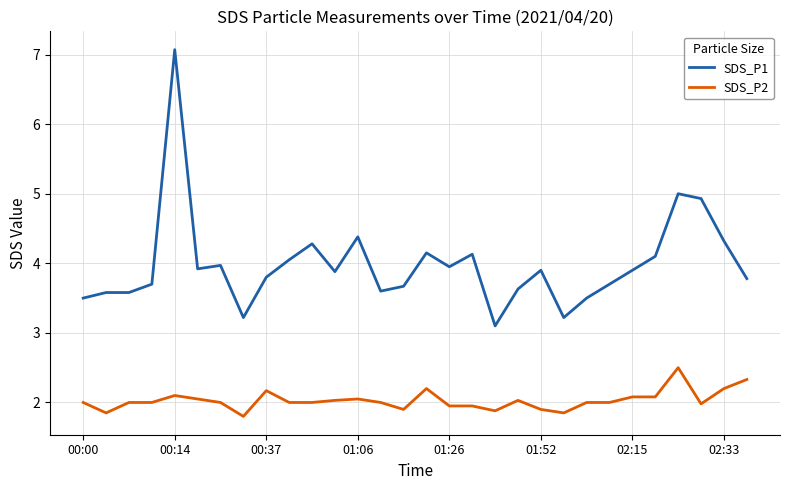

Which series has the widest spread of values?

SDS_P1